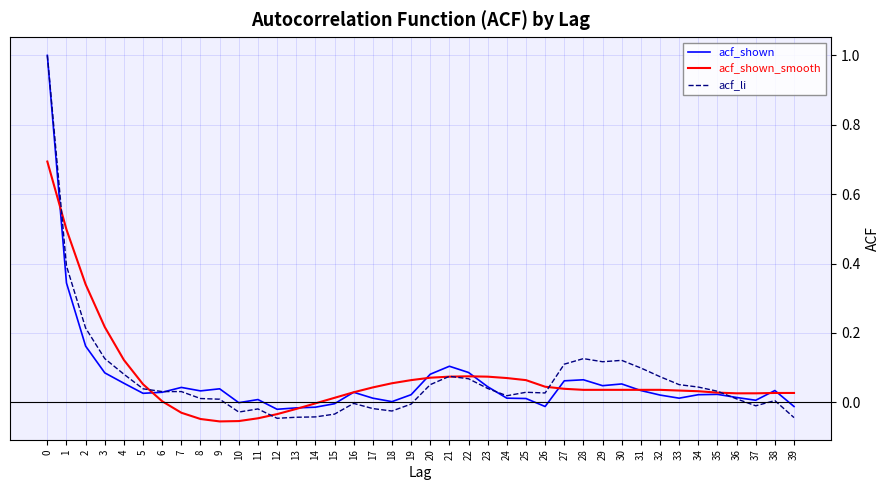

Is it true that acf_shown_smooth equals 0.0 at 22?

False